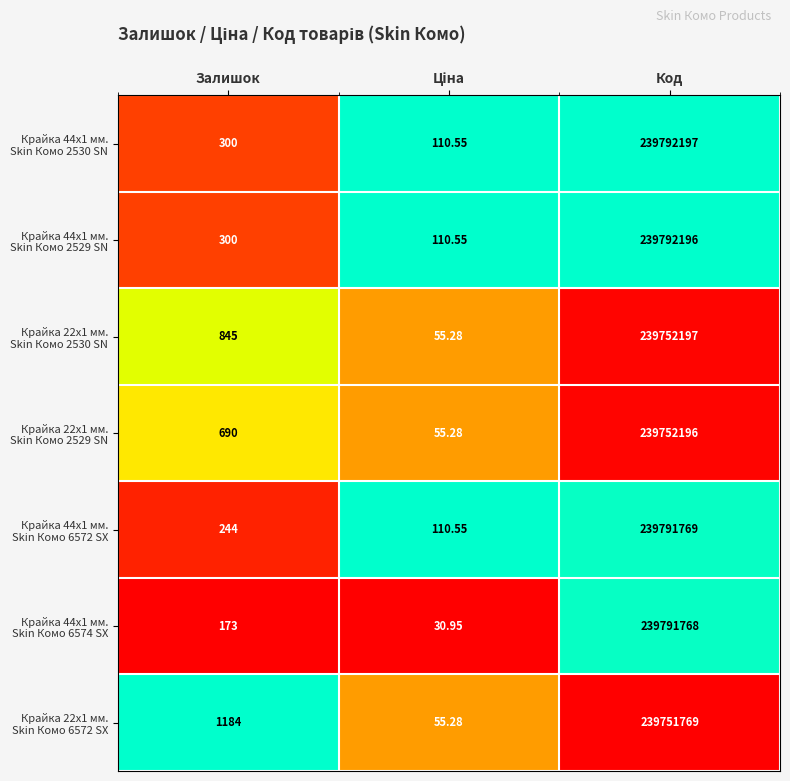

At which category is the sum across all series the highest?

Код